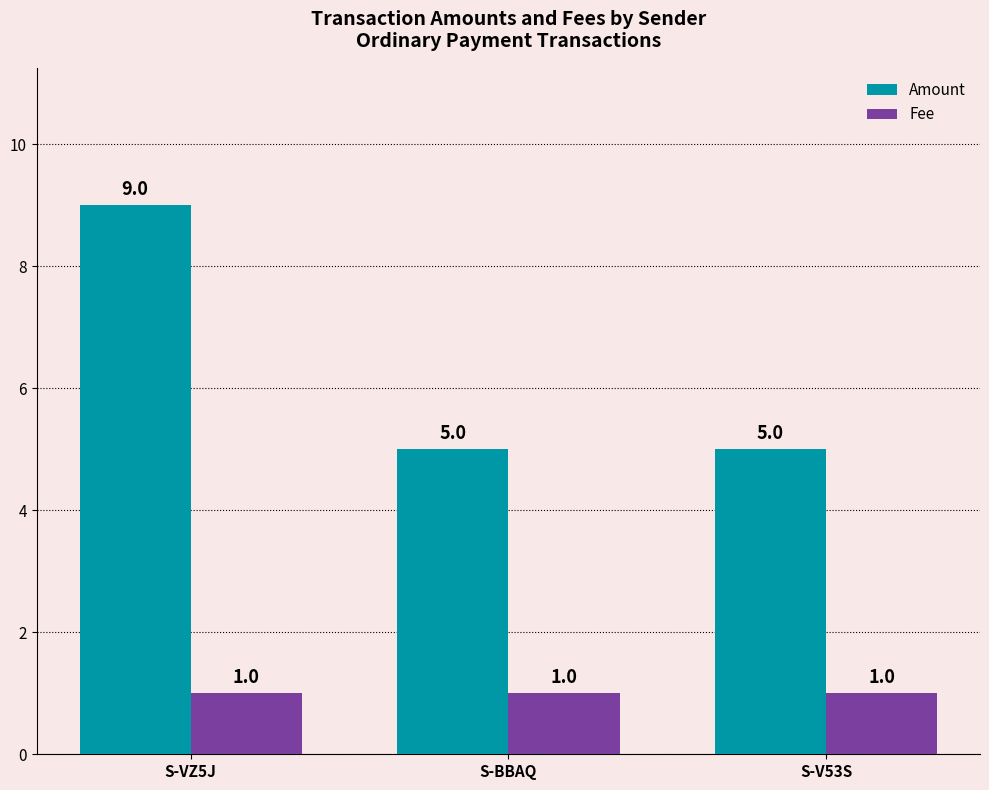

At S-VZ5J, list the series in order from largest to smallest.

Amount, Fee